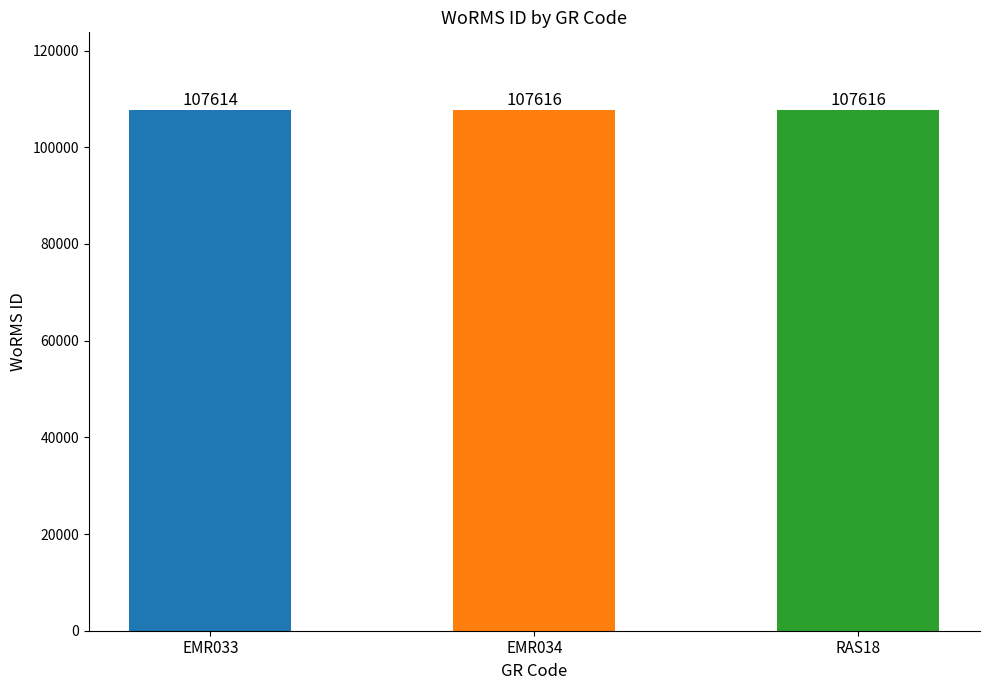

At which label is the value closest to 107615?

EMR033